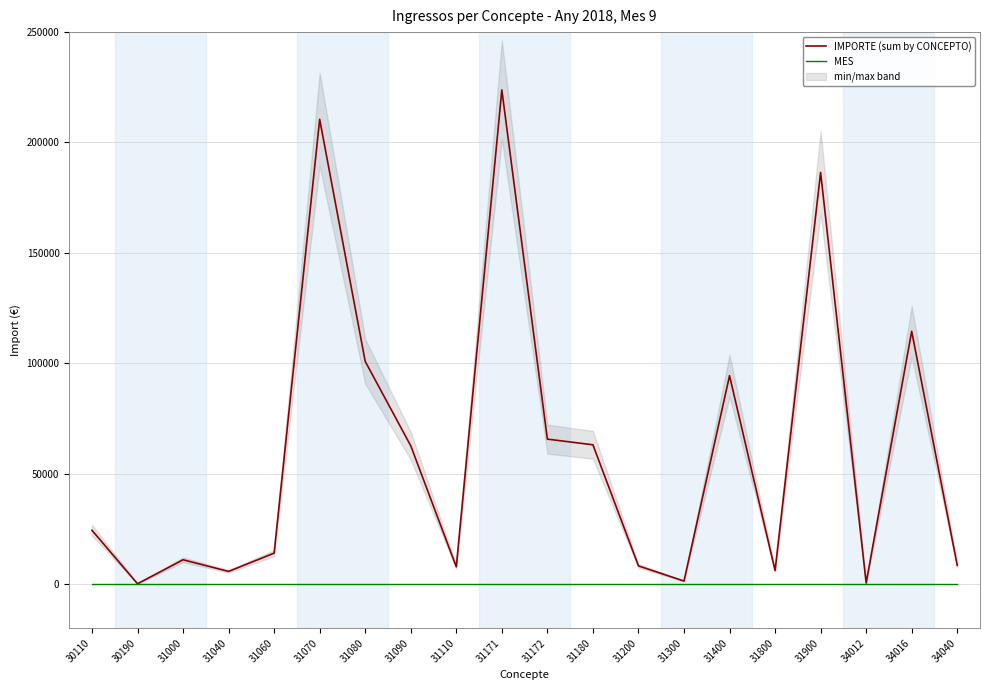

Reading left to right, what are all the values shown in this chart?

IMPORTE (sum by CONCEPTO): 30110=24361.6	30190=124.3	31000=11000.0	31040=5726.0	31060=14000.0	31070=210507.5	31080=100840.2	31090=62622.1	31110=7799.1	31171=223817.7	31172=65649.4	31180=63074.7	31200=8227.2	31300=1356.0	31400=94396.0	31800=6128.8	31900=186459.0	34012=472.9	34016=114491.2	34040=8459.2
MES: 30110=9.0	30190=9.0	31000=9.0	31040=9.0	31060=9.0	31070=9.0	31080=9.0	31090=9.0	31110=9.0	31171=9.0	31172=9.0	31180=9.0	31200=9.0	31300=9.0	31400=9.0	31800=9.0	31900=9.0	34012=9.0	34016=9.0	34040=9.0